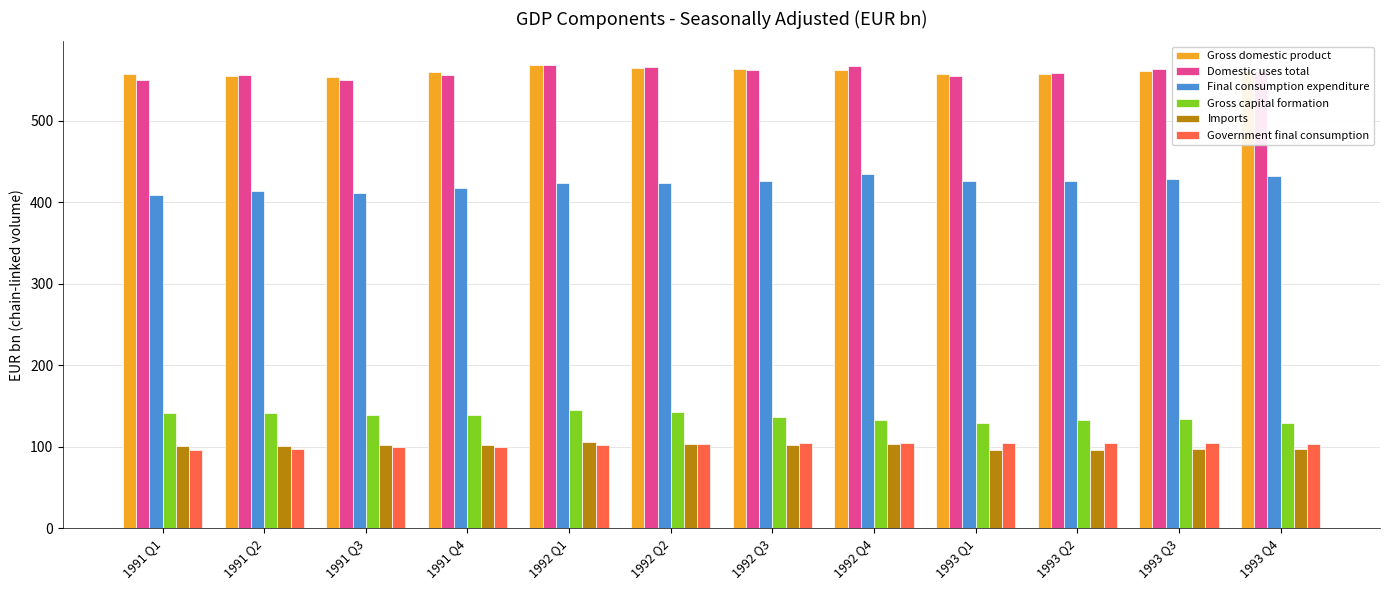

How many bars are there in total?

72